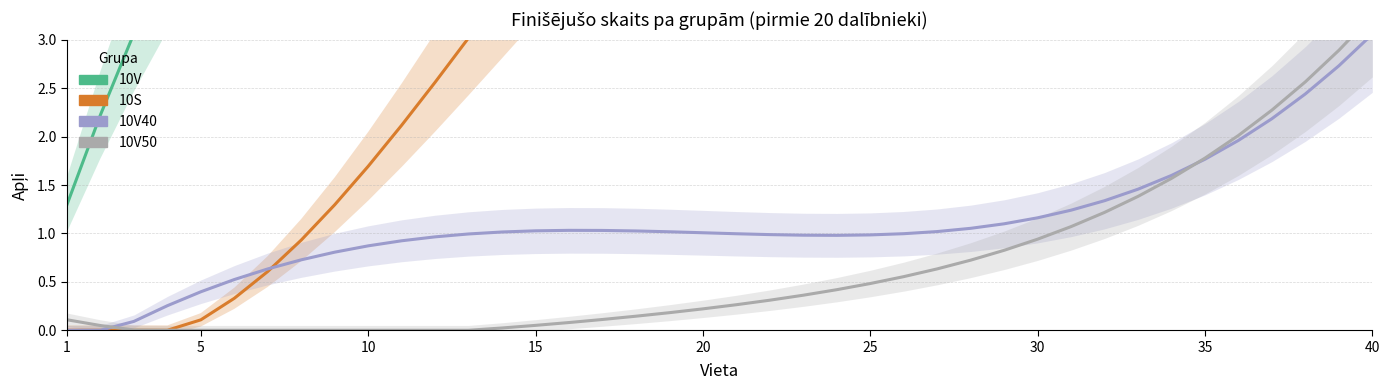

At how many categories does at least one series exceed 18?

11